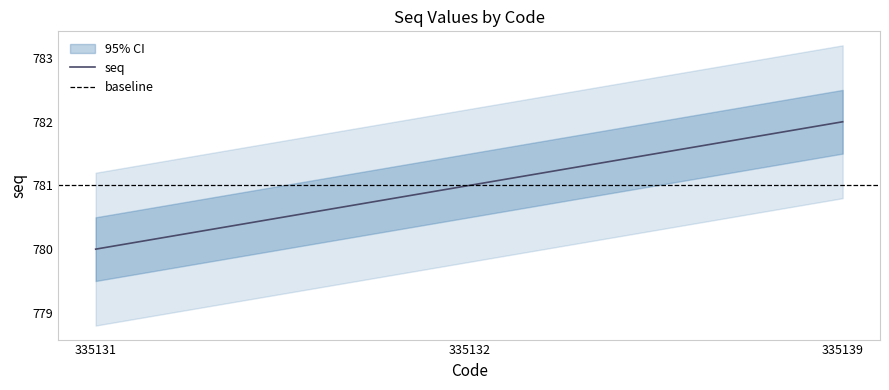

What is the maximum value shown in the chart?

782